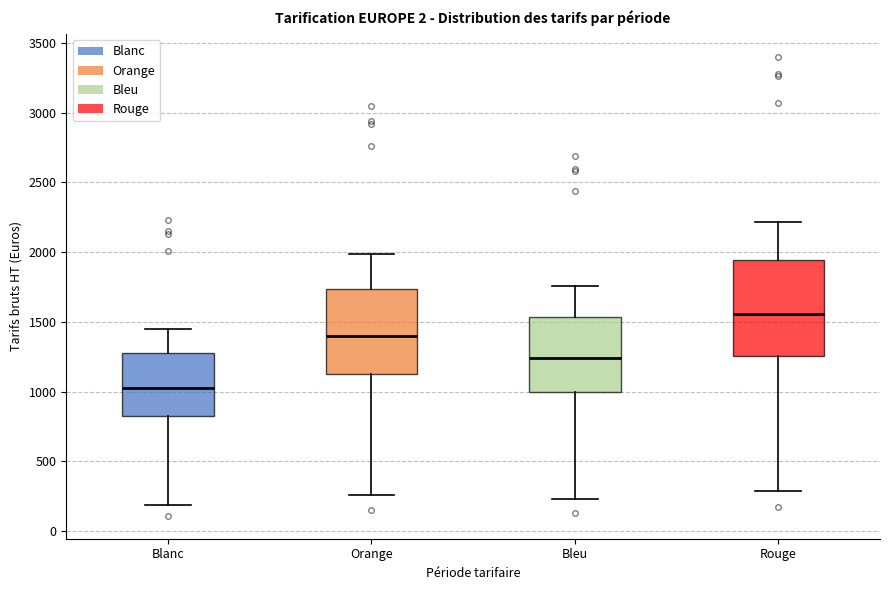

Where does the lower whisker of the box for Blanc end on the y-axis? The values are not printed on the chart, so give them approximately, as read against the axis.

200